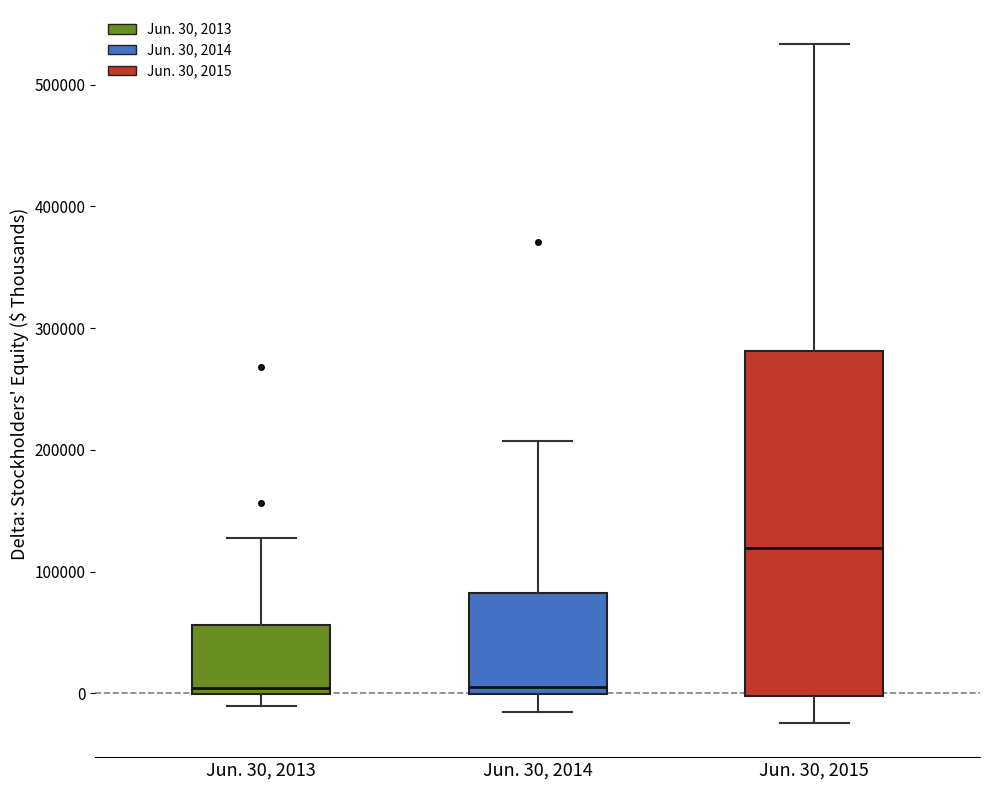

Comparing the boxes themselves (not the whiskers), which one is the tallest?

Jun. 30, 2015